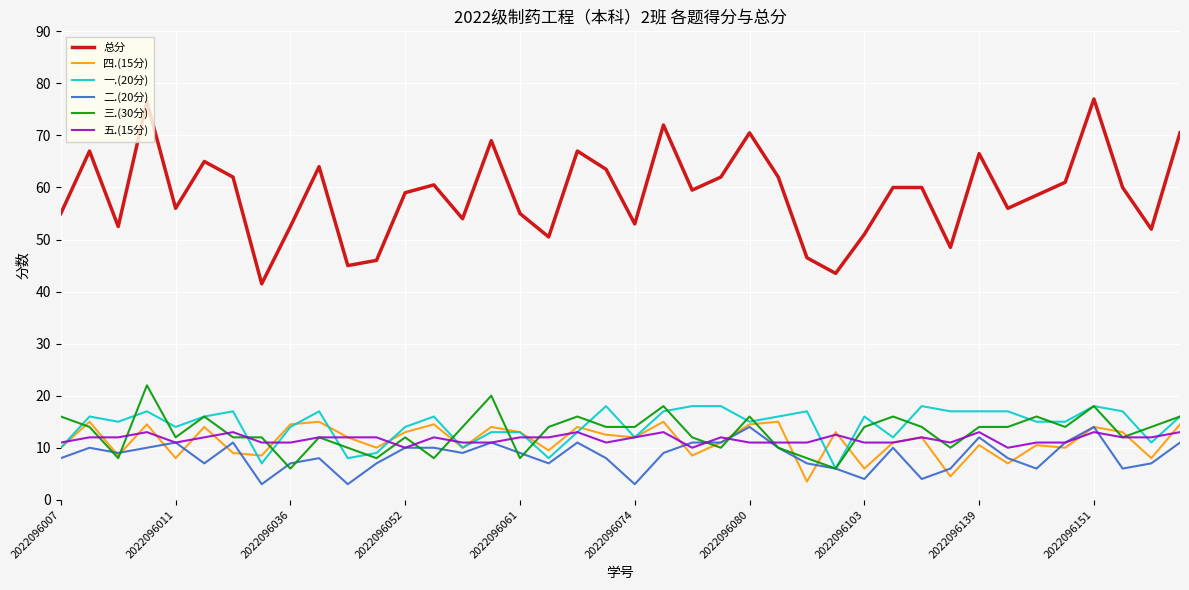

True or false: 五.(15分) and 二.(20分) intersect in this chart.

True